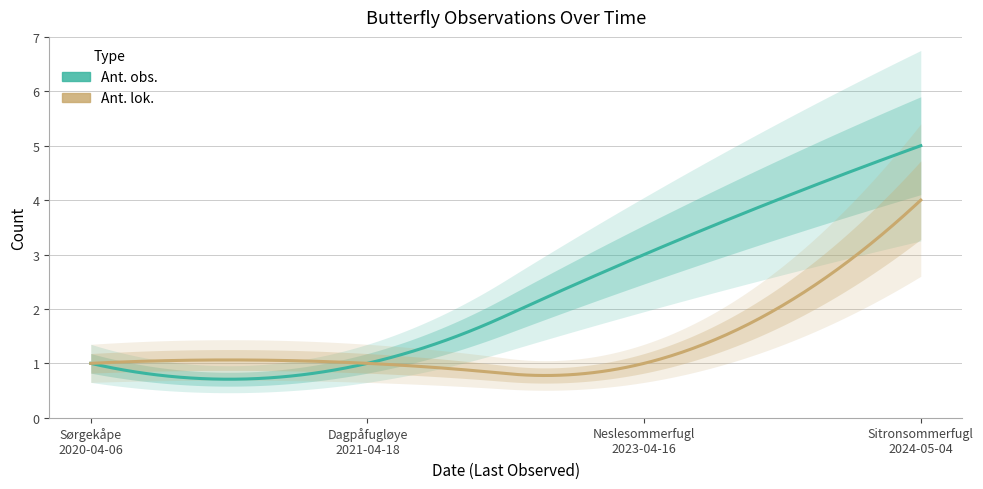

Reading left to right, extract all data points from this chart.

Ant. obs.: 1	1	3	5
Ant. lok.: 1	1	1	4